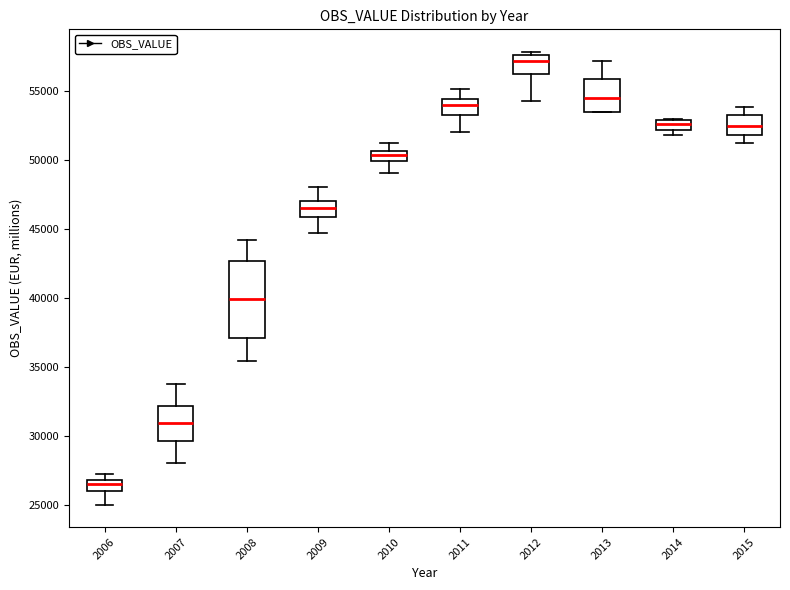

Which box has the highest median line?

2012